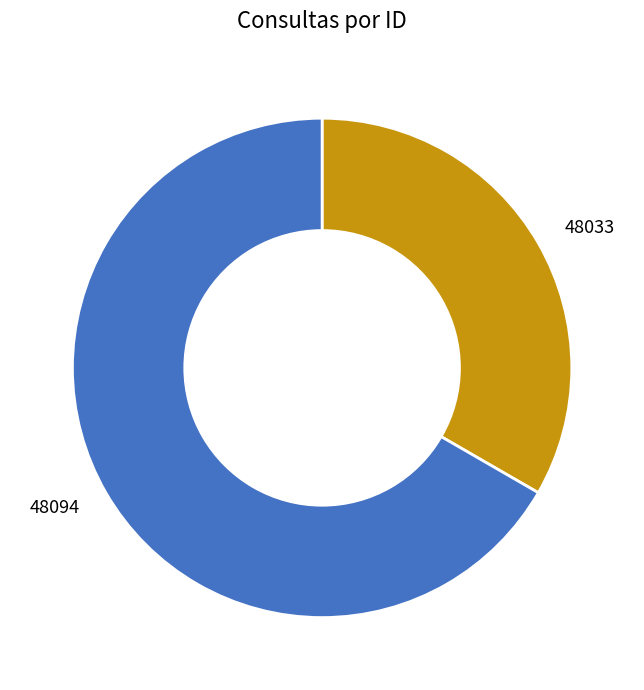

Which category accounts for the majority?

48094